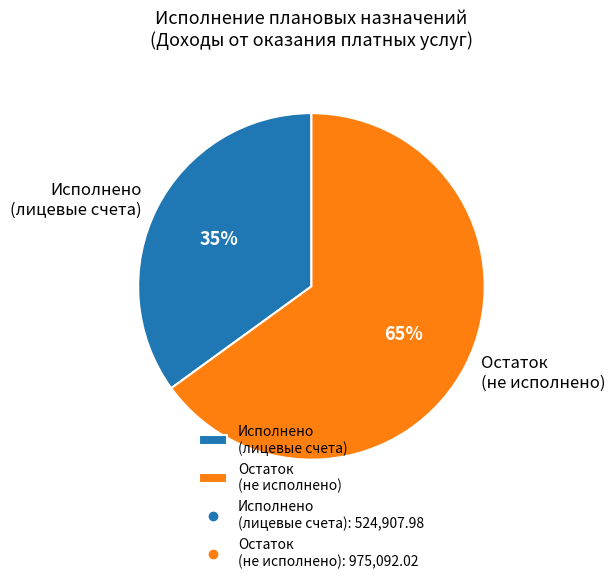

Is the sum of Остаток (не исполнено) and Исполнено (лицевые счета) greater than half?

Yes